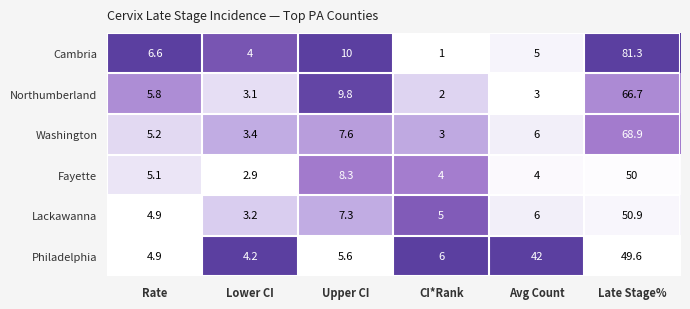

True or false: Cambria has a value of 4.0 at Lower CI.

True